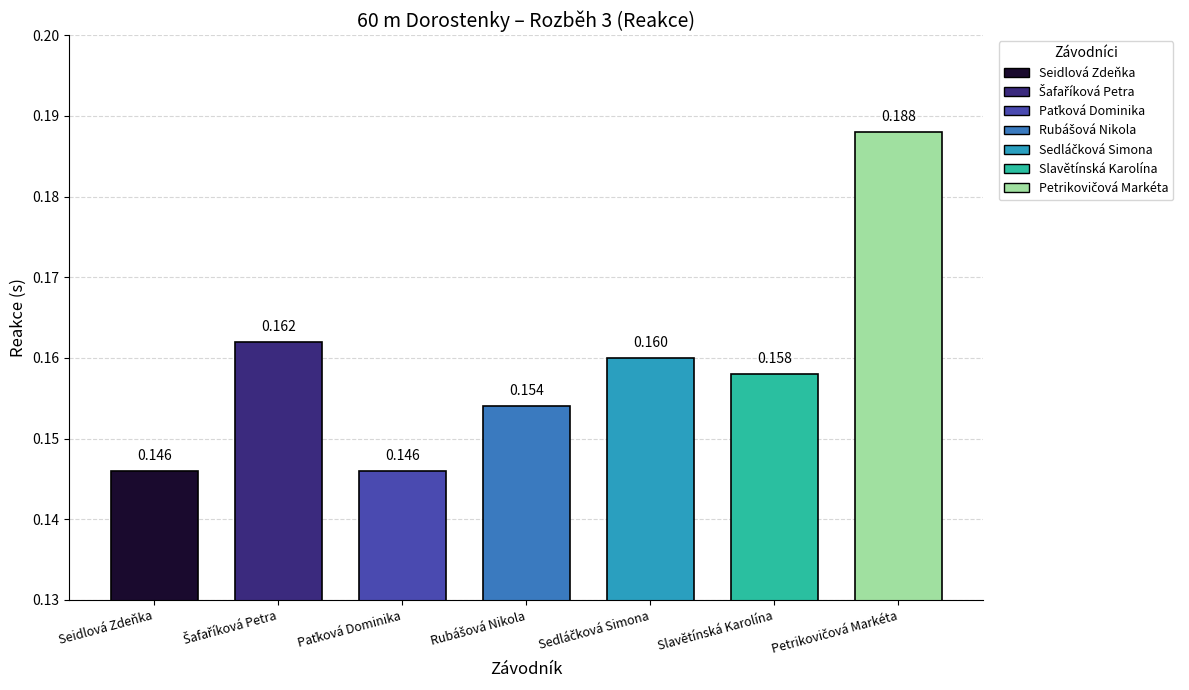

What is the sum of the values at Petrikovičová Markéta and Paťková Dominika?

0.3